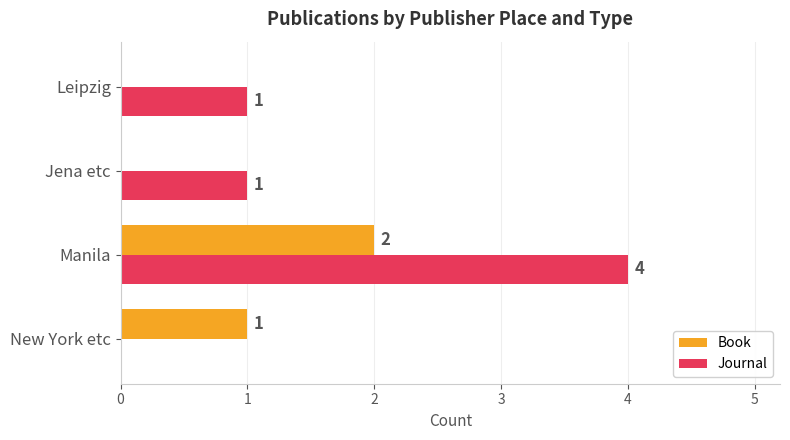

The Journal series shows -1 at New York etc. True or false?

False